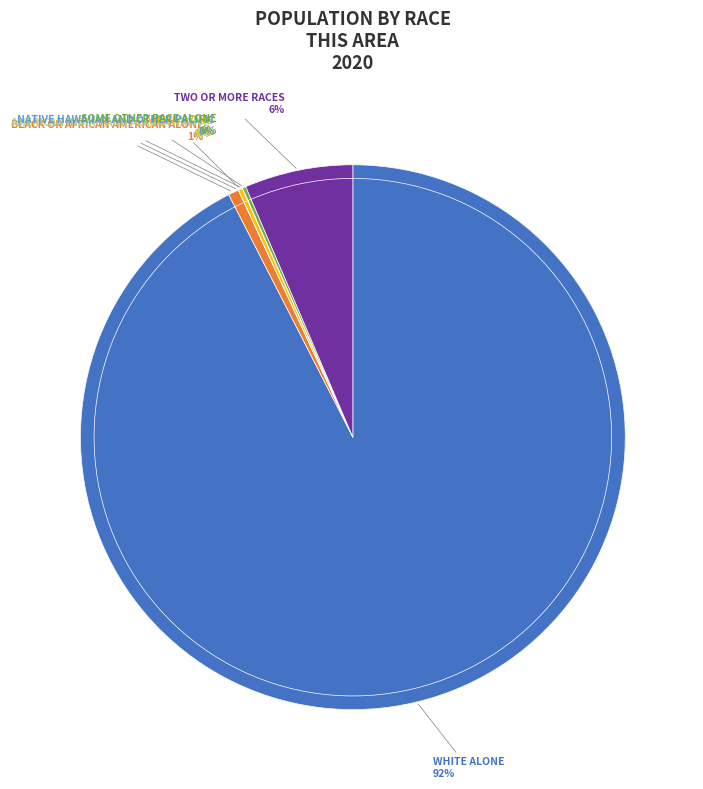

Rank the categories by value from lowest to highest.

American Indian and Alaska Native, Native Hawaiian and Other Pacific, Some Other Race alone, Asian alone, Black or African American alone, Two or More Races, White alone